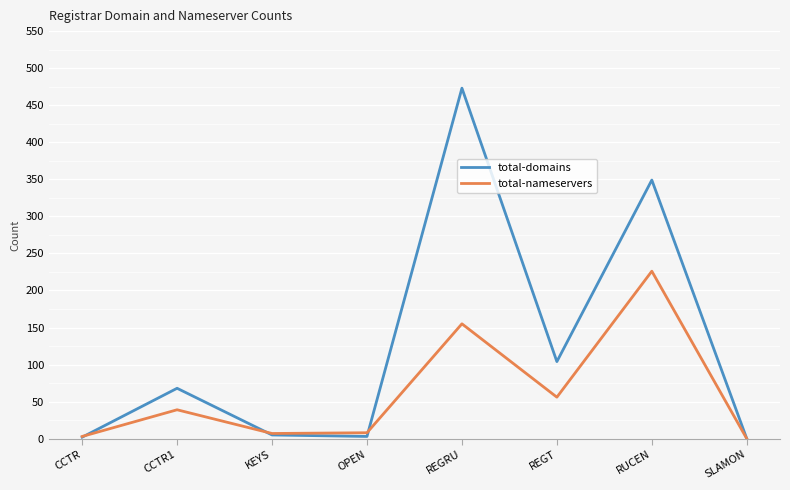

True or false: total-domains and total-nameservers intersect in this chart.

True